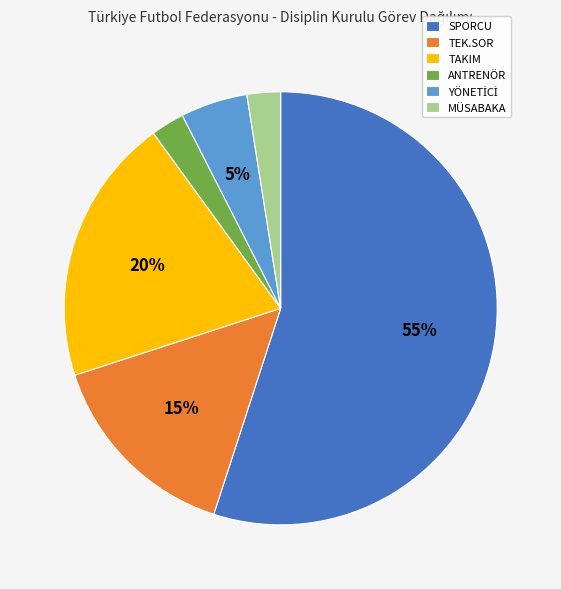

Do TAKIM and ANTRENÖR together represent more than half of the pie?

No